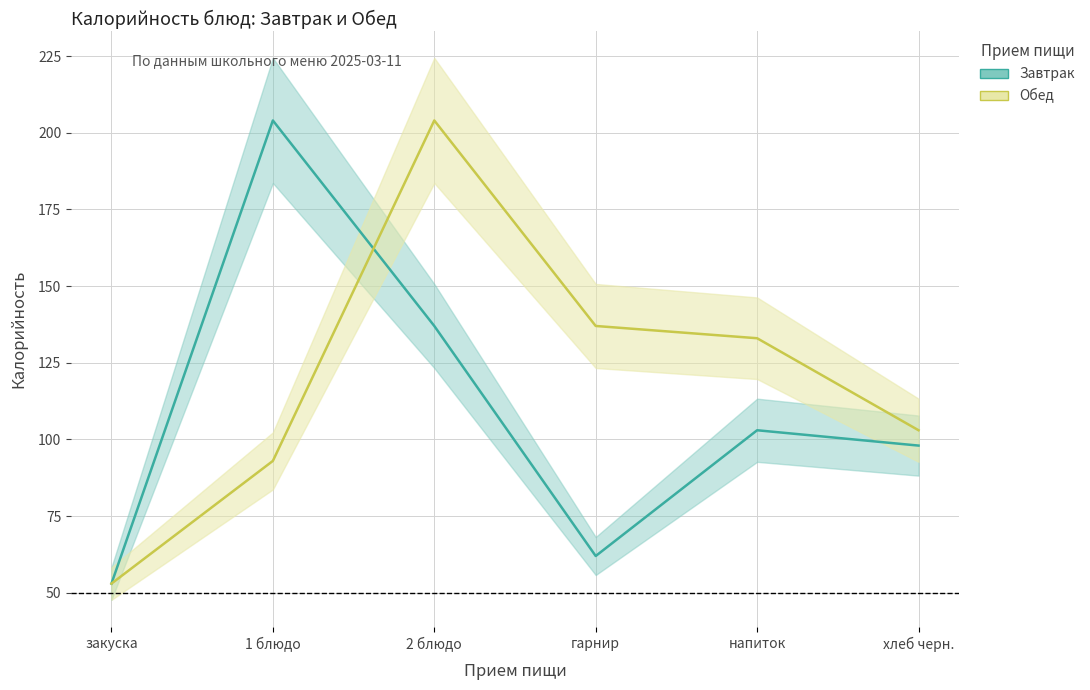

How many lines are shown in the chart?

2